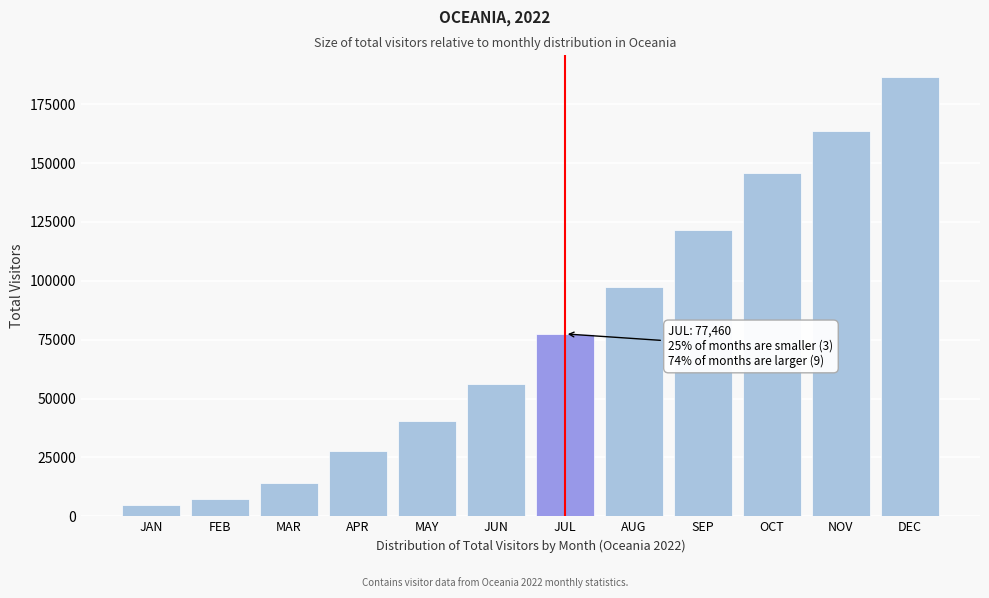

Reading left to right, transcribe all the data shown in this chart.

4645.2	7280.1	14280.0	27562.5	40441.3	56288.6	77459.7	97533.1	121601.9	145644.3	163797.5	186551.5